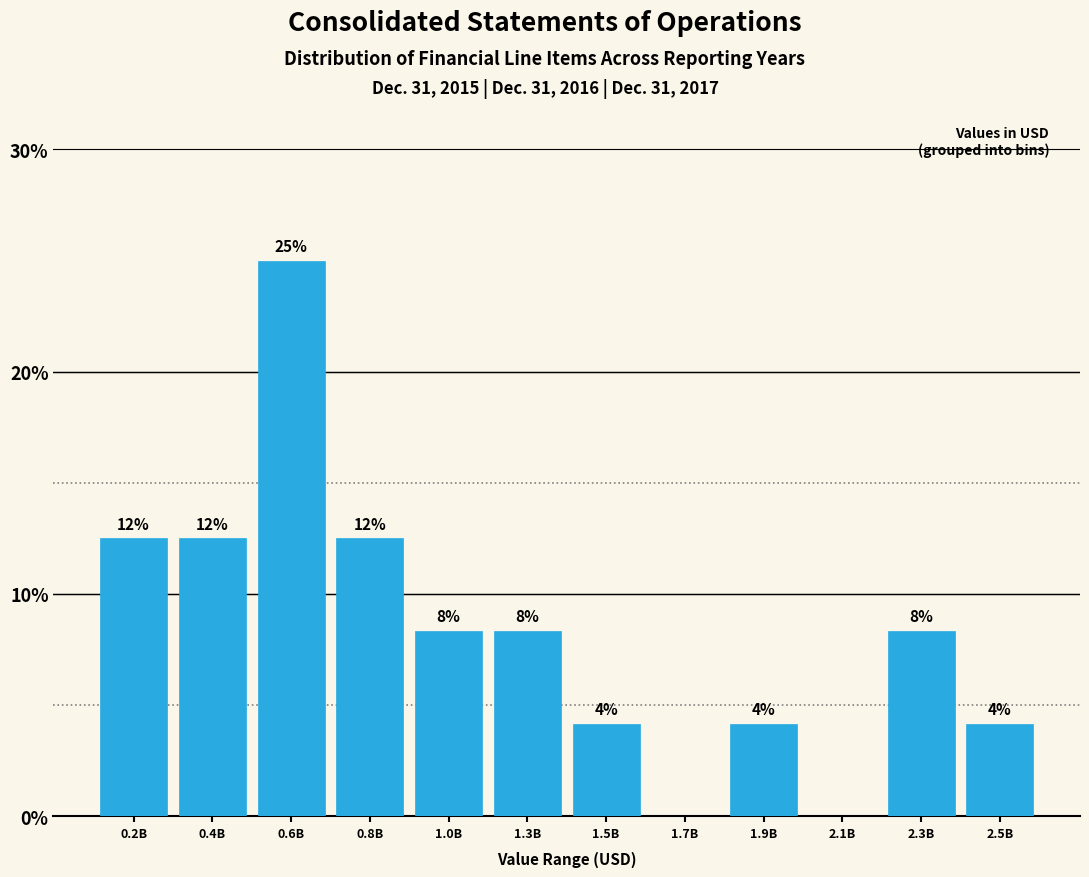

Are the bars horizontal?

No